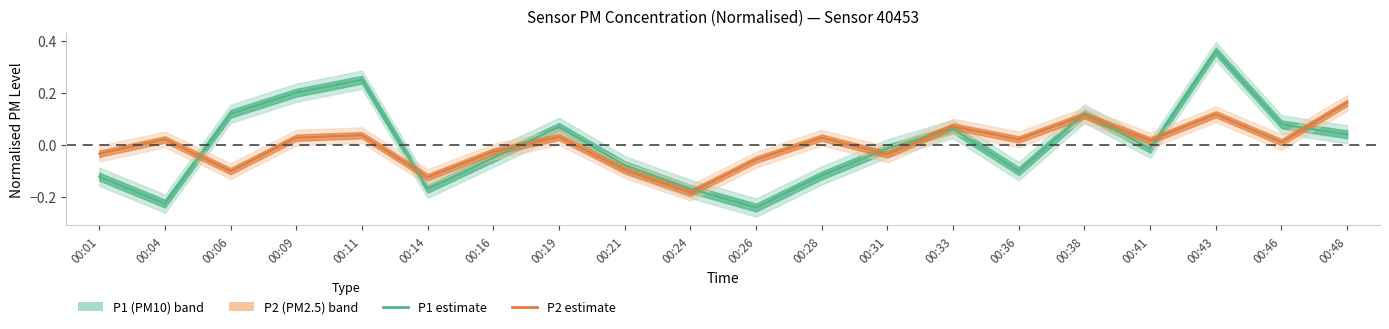

What is the sum of the P1 estimate values at 00:31 and 00:21?

-0.1